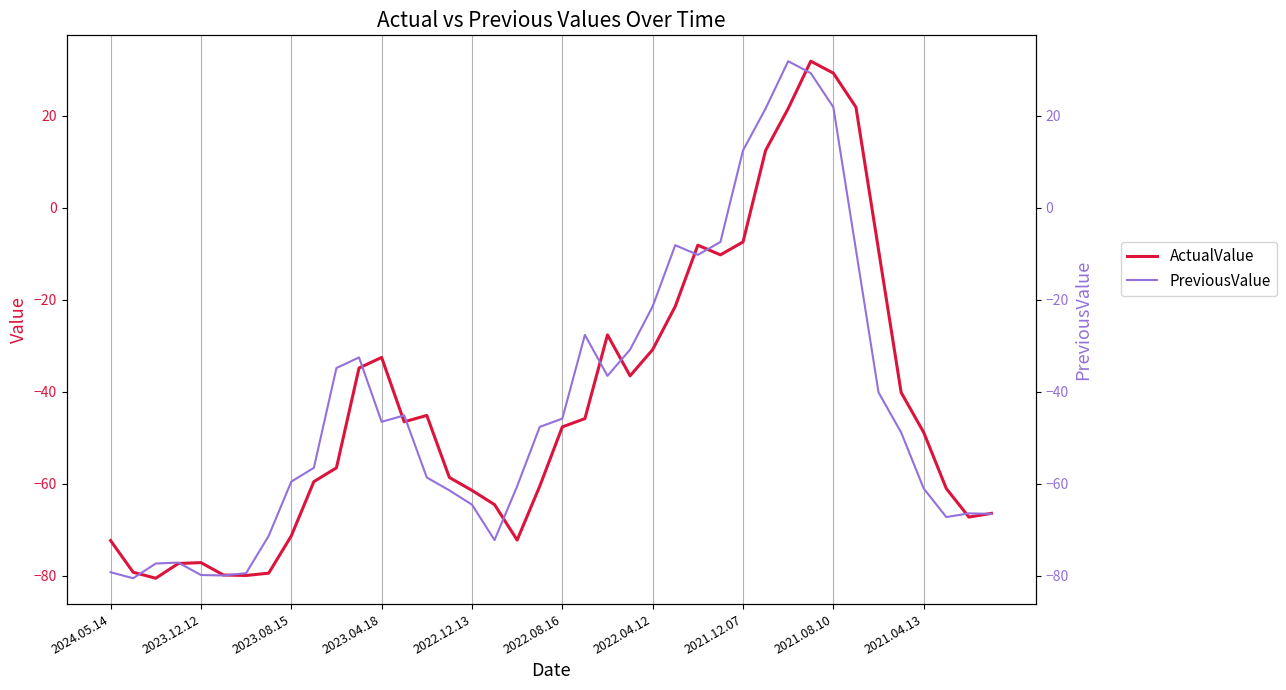

The value of ActualValue at 27 is -10.2. True or false?

True